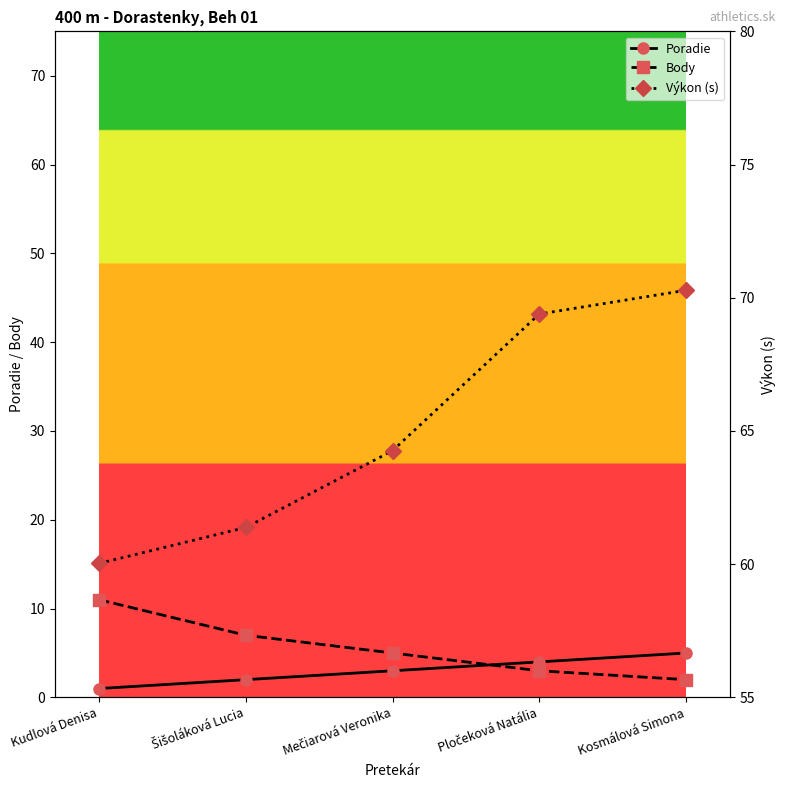

Which has a higher value, Mečiarová Veronika or Šišoláková Lucia?

Mečiarová Veronika